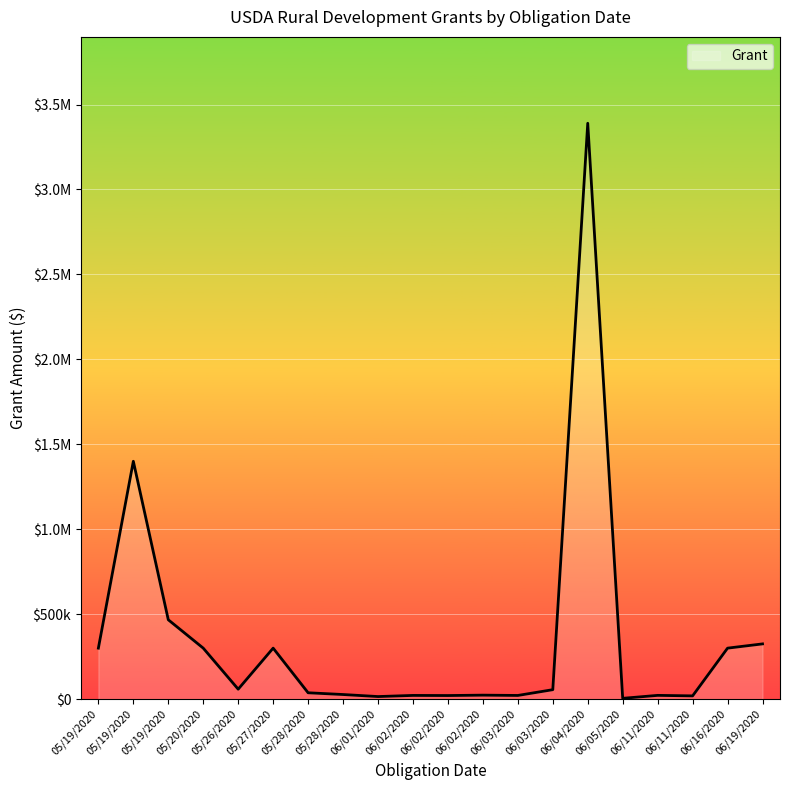

What is the value of the 19th point from the left?

300000